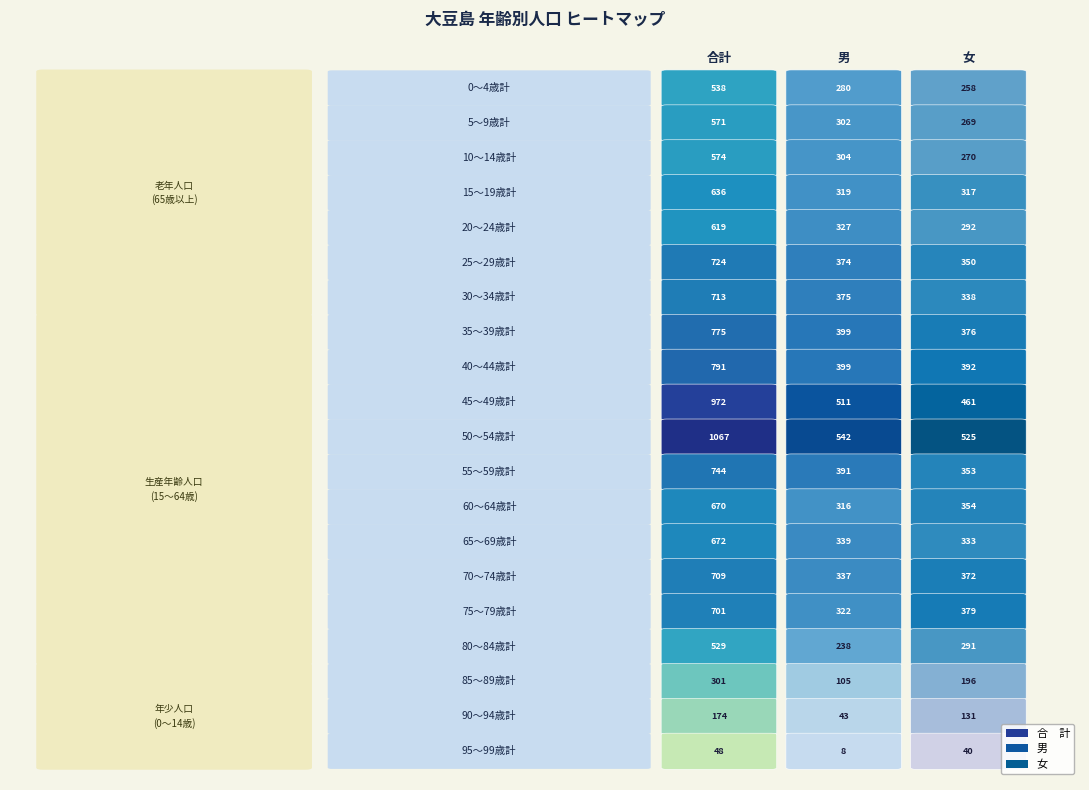

At how many categories does at least one series exceed 927?

1